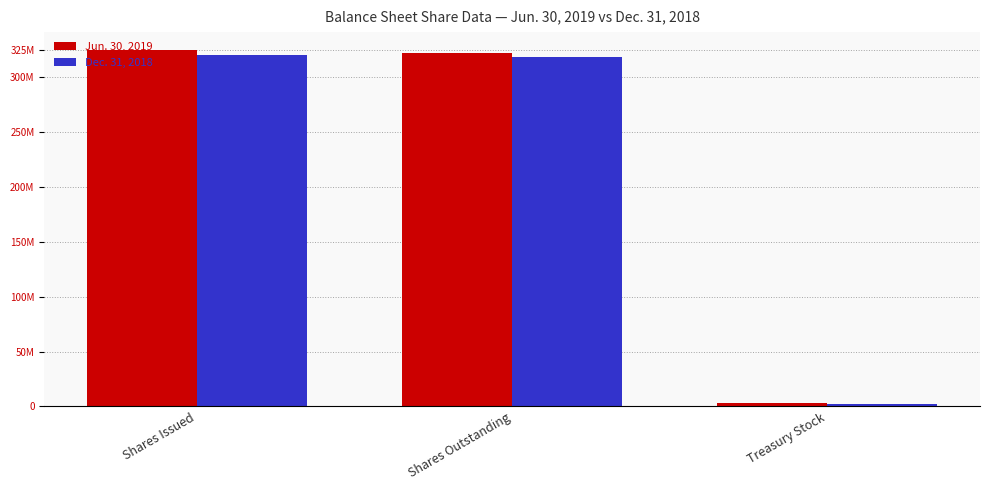

What is the sum of all Dec. 31, 2018 values?

640938098